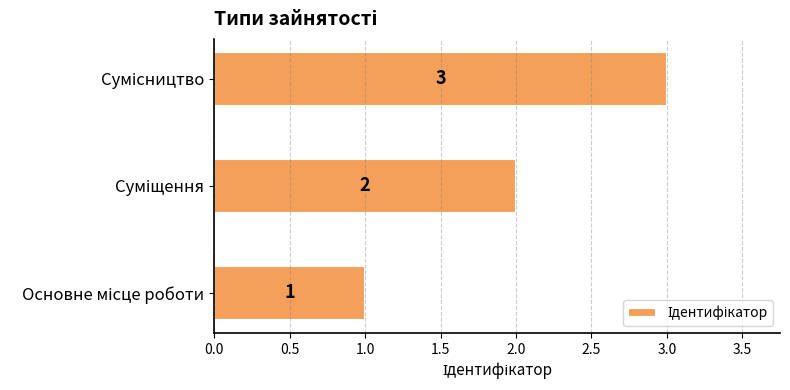

What is the greatest value displayed?

3